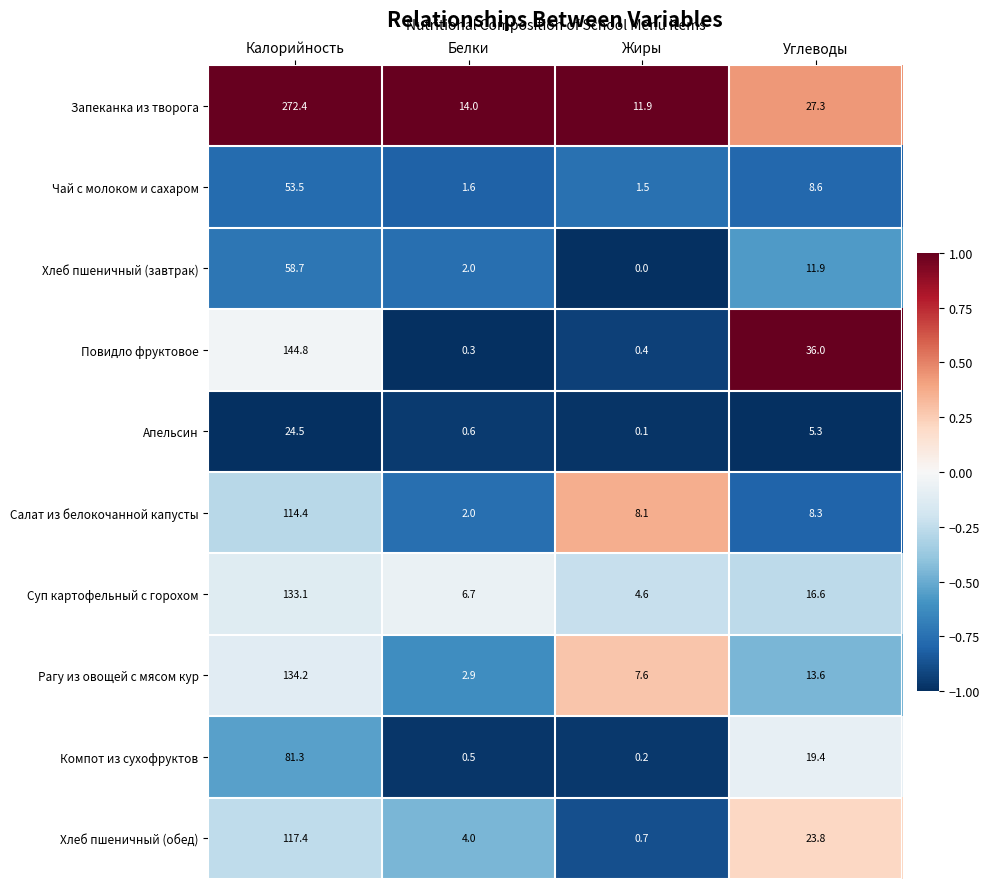

What is the approximate value of Повидло фруктовое at Углеводы?

36.0